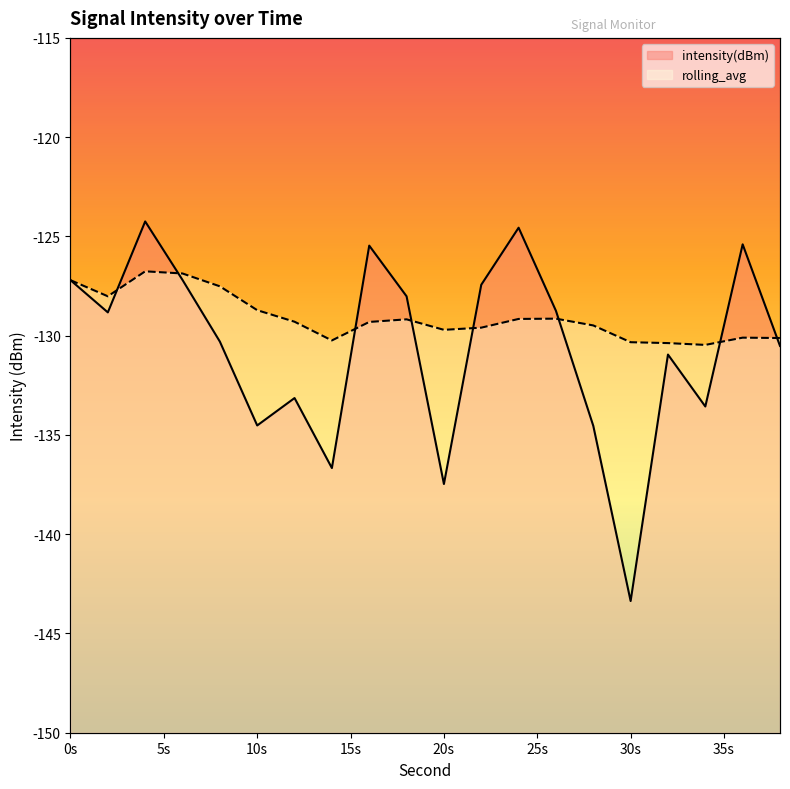

True or false: intensity(dBm) has a value of -36.0 at 2.

False